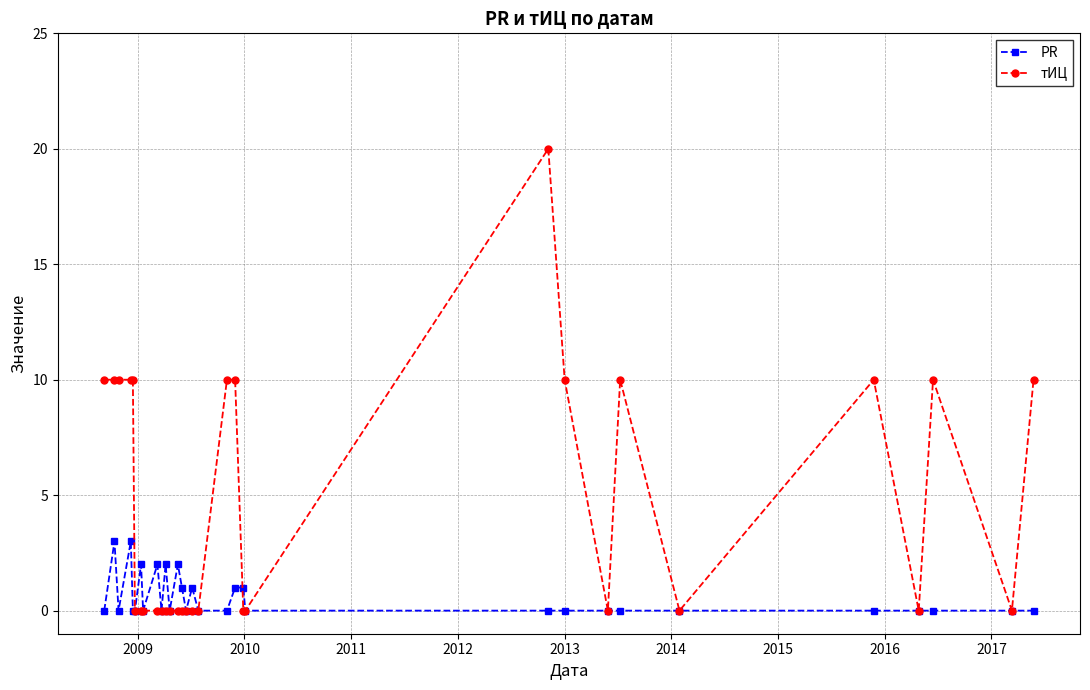

List the series in order of their overall mean, highest first.

тИЦ, PR